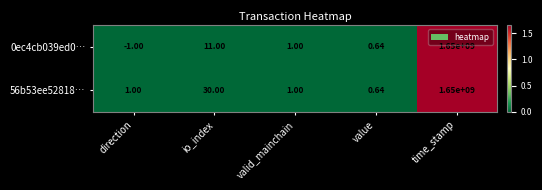

Which category has the highest value across all series?

time_stamp